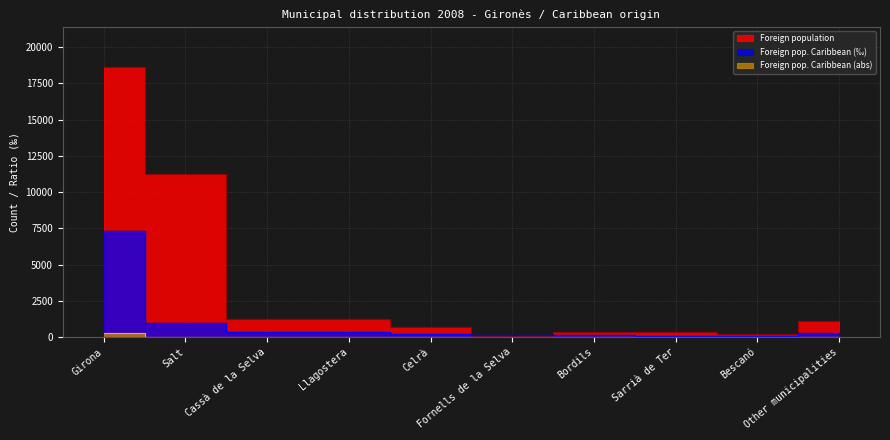

Which series changed the most between Llagostera and Sarrià de Ter?

Foreign population